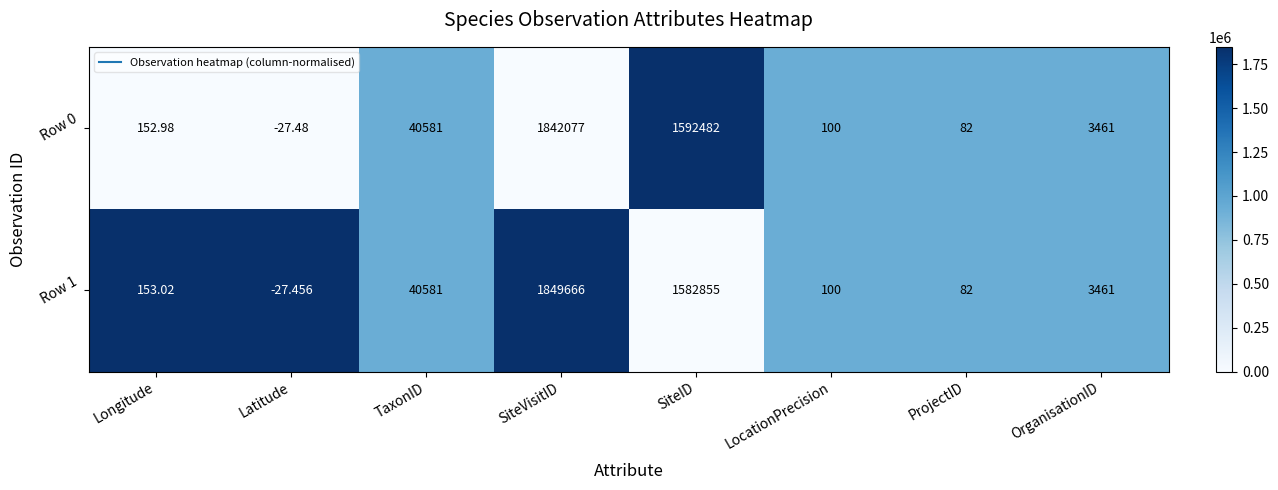

Rank the series at Longitude from lowest to highest value.

Row 0, Row 1